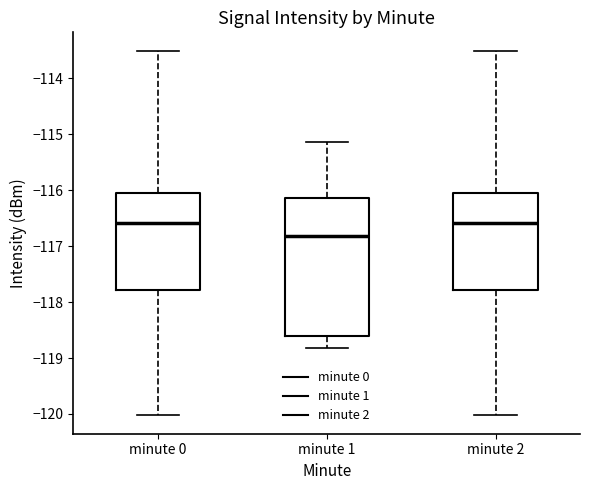

Reading left to right, transcribe this box plot: for each box, give where its median line is, the range the box spans, and where its two whiskers end, as read against the y-axis. The values are not printed on the chart, so give them approximately, as read against the axis.

minute 0: median -116.6, box -117.8 to -116.0, whiskers -120.0 to -113.5
minute 1: median -116.8, box -118.6 to -116.1, whiskers -118.8 to -115.1
minute 2: median -116.6, box -117.8 to -116.0, whiskers -120.0 to -113.5